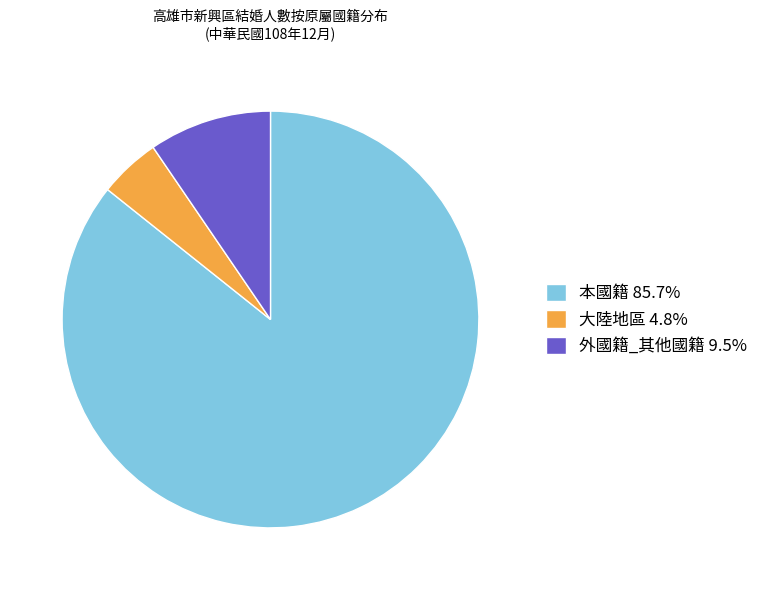

Does 大陸地區 4.8% represent more than half of the total?

No